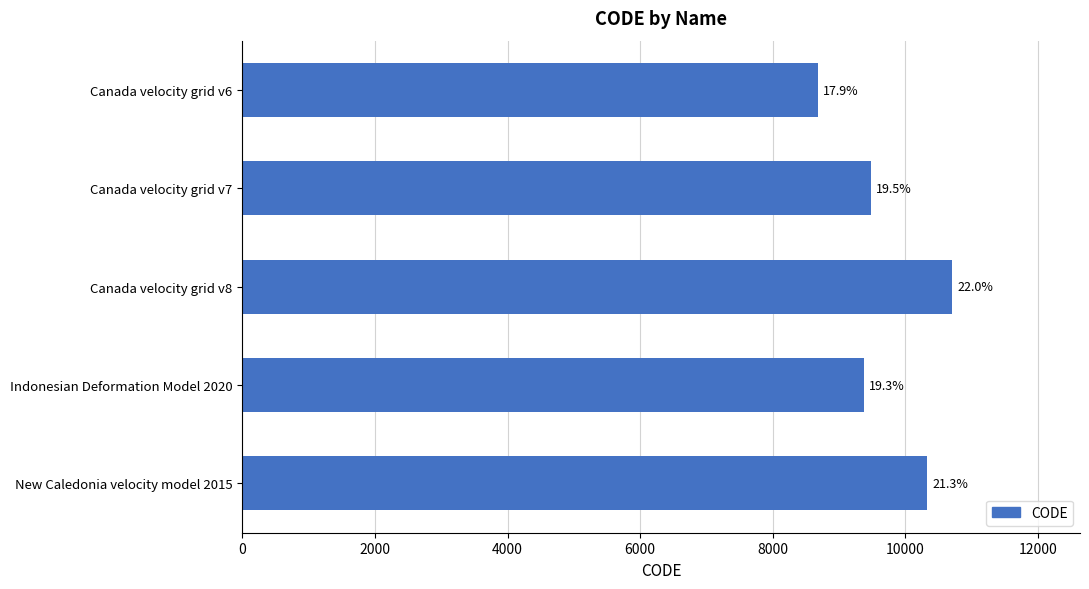

Does the chart contain any negative values?

No